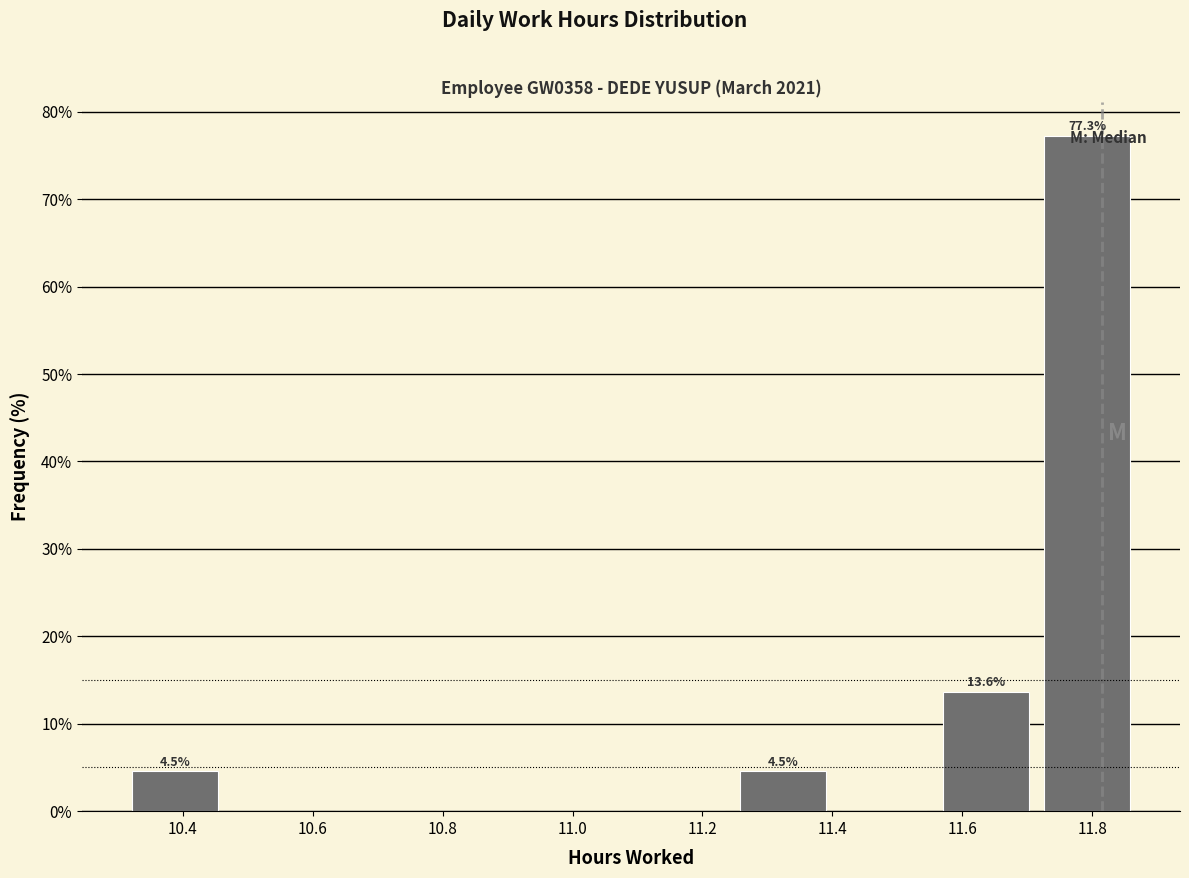

Which range on the x-axis has the tallest bar?

11.714 to 11.870